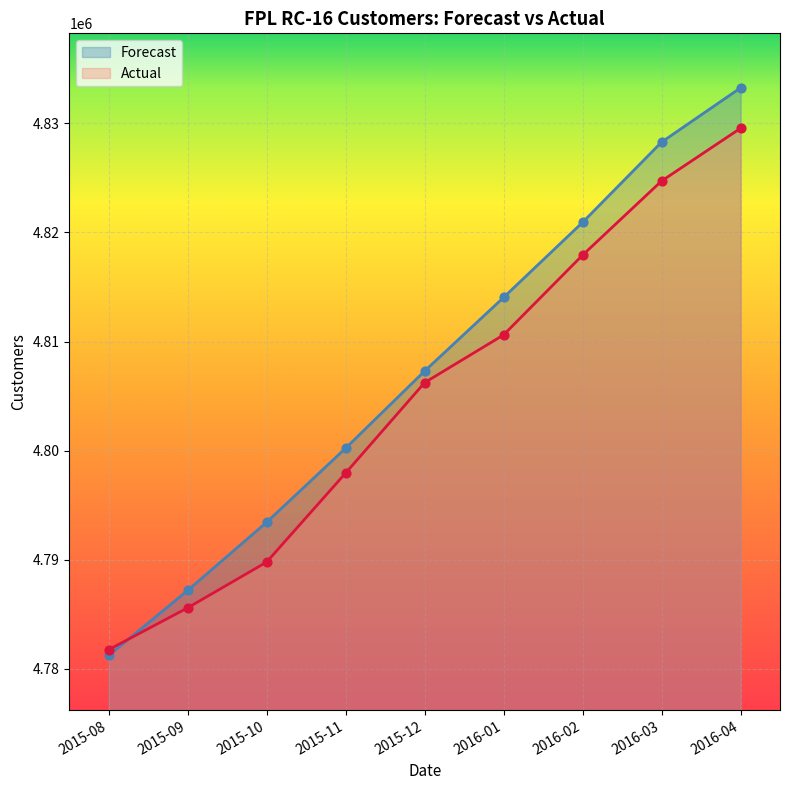

What are all the series names shown in the legend?

Forecast, Actual